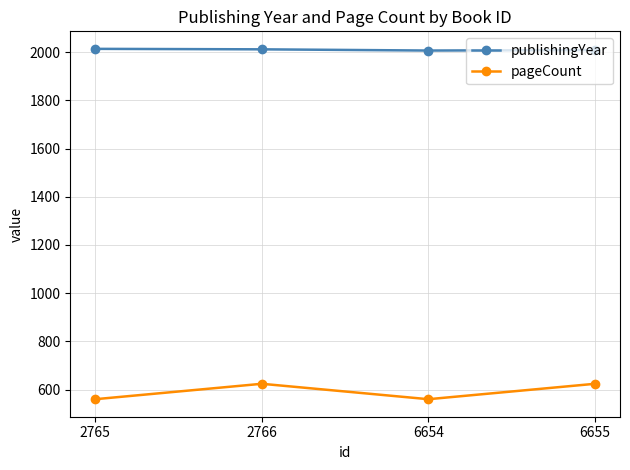

How many interior local peaks does the pageCount series have?

1